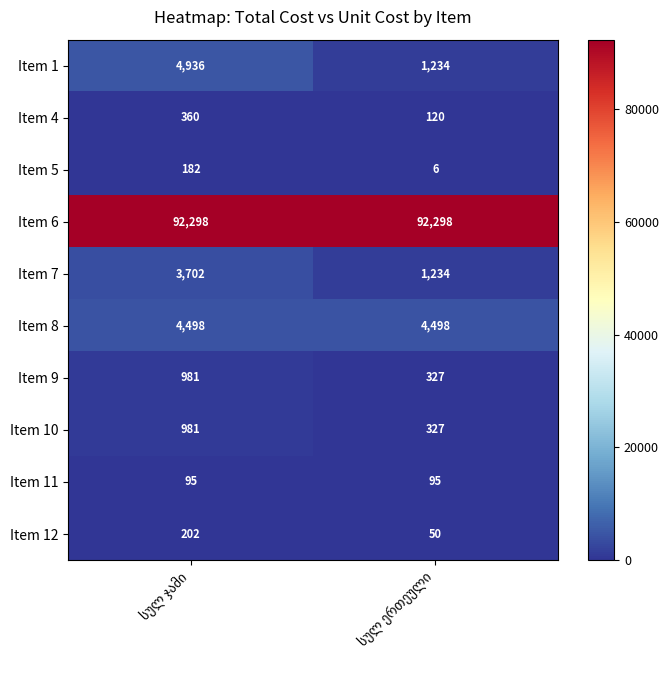

Reading left to right, what are all the values shown in this chart?

Item 1: 4936	1234
Item 4: 360	120
Item 5: 182	6
Item 6: 92298	92298
Item 7: 3702	1234
Item 8: 4498	4498
Item 9: 981	327
Item 10: 981	327
Item 11: 95	95
Item 12: 202	50